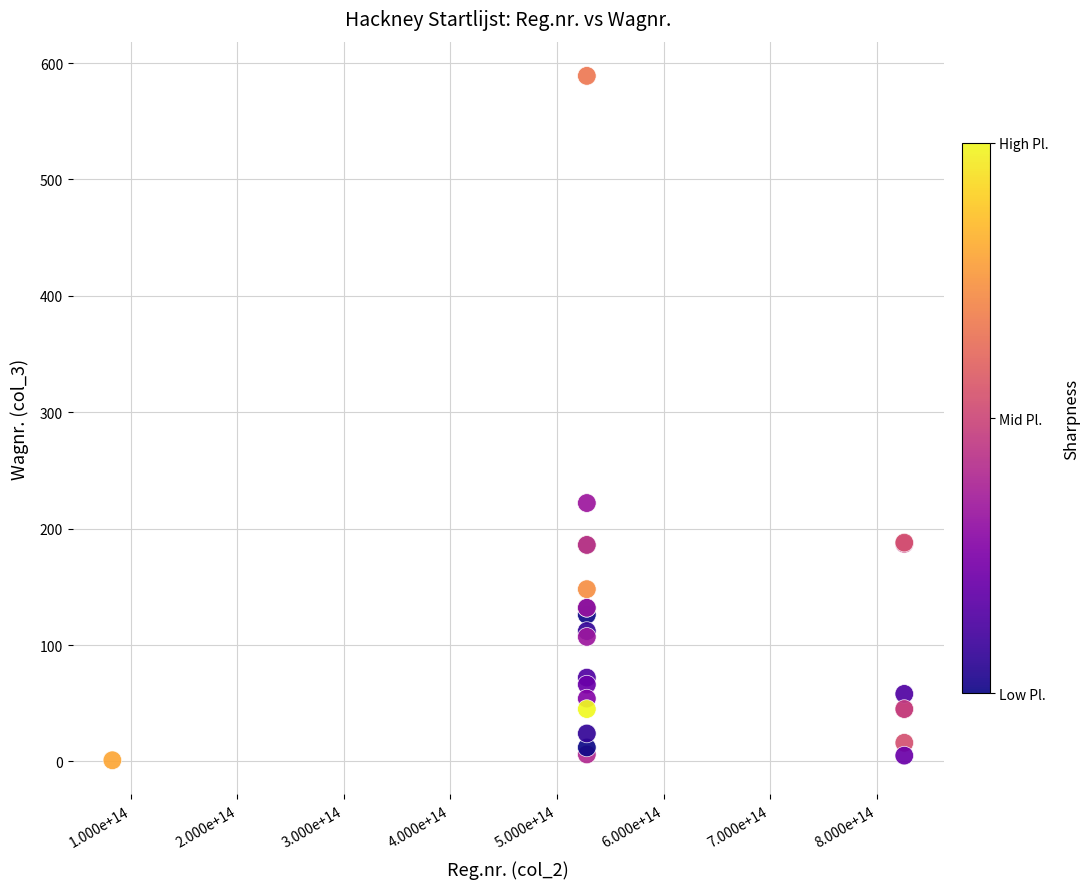

What Y value in the scatter plot is closest to 295?

222